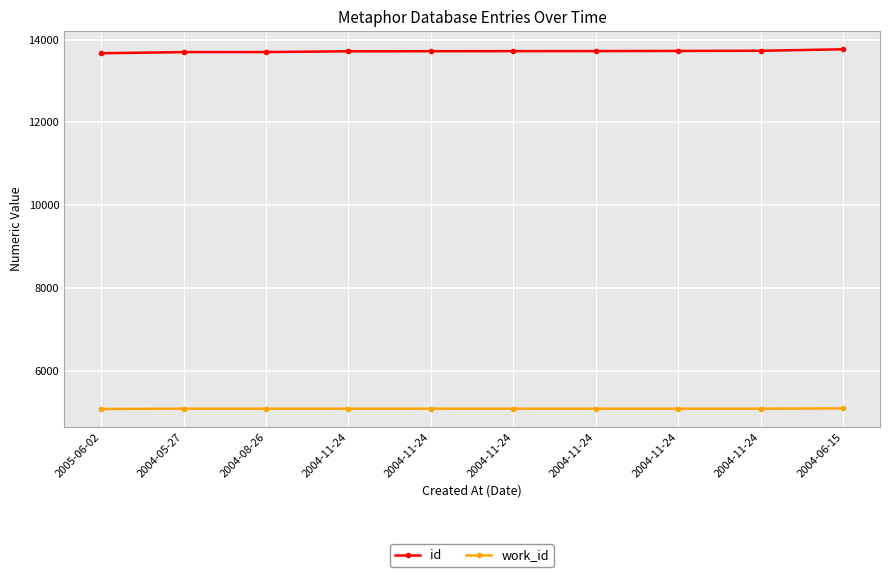

What is the total value across all series at 2004-11-24?

18806